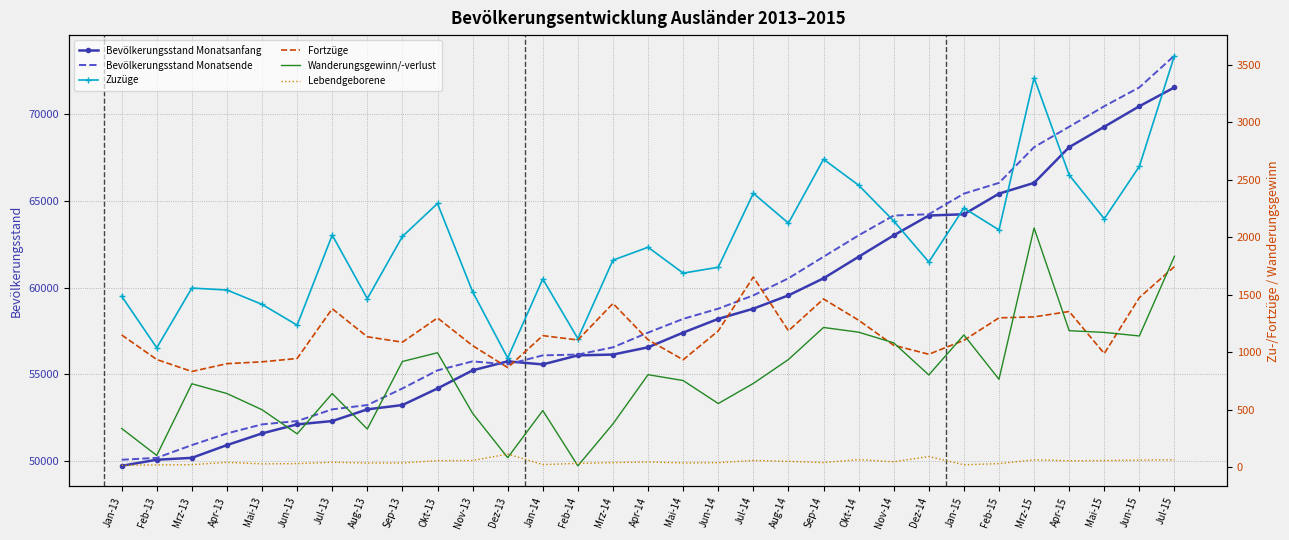

At which category does the chart reach its peak across all series?

Jul-15